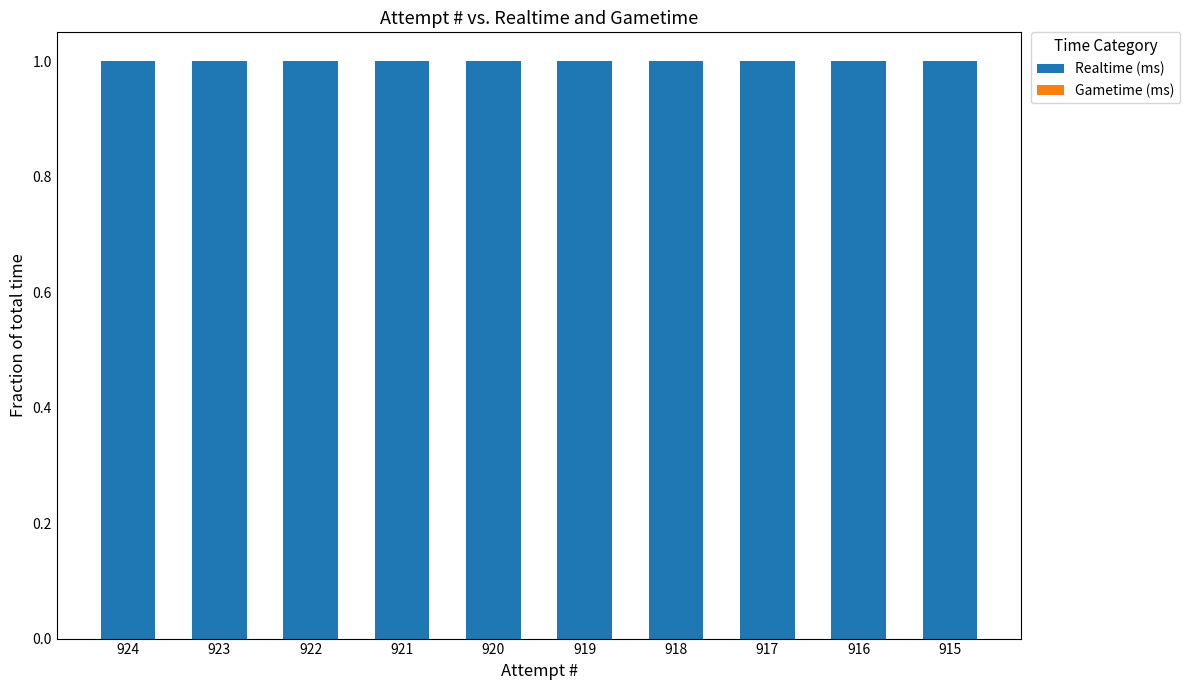

What is the total value across all series at 917?

1